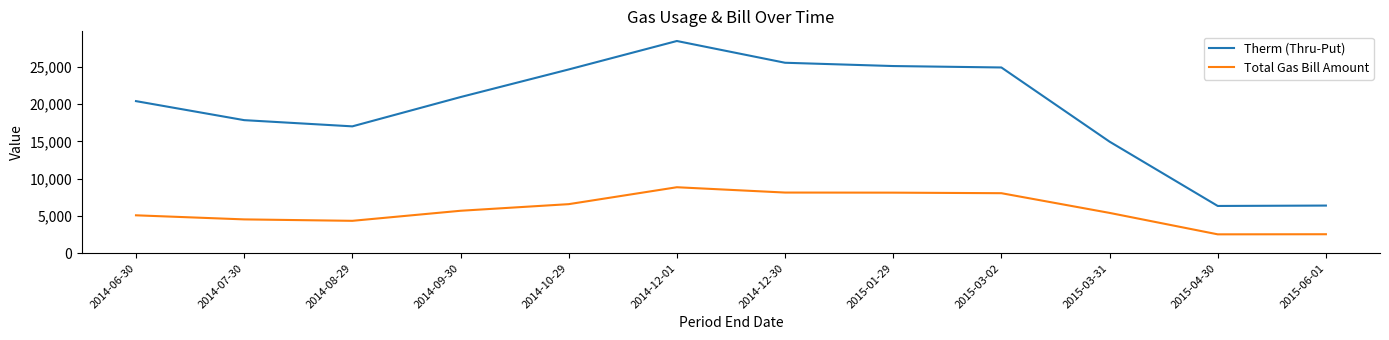

The value of Therm (Thru-Put) at 2015-04-30 is 6340.0. True or false?

True